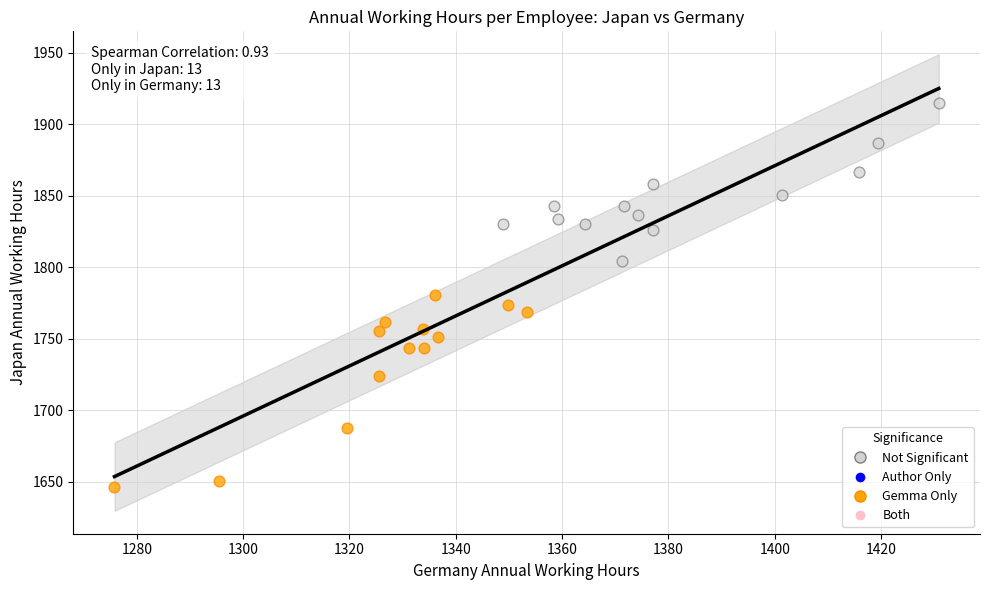

Which series has the largest Y range (max minus min)?

Gemma Only